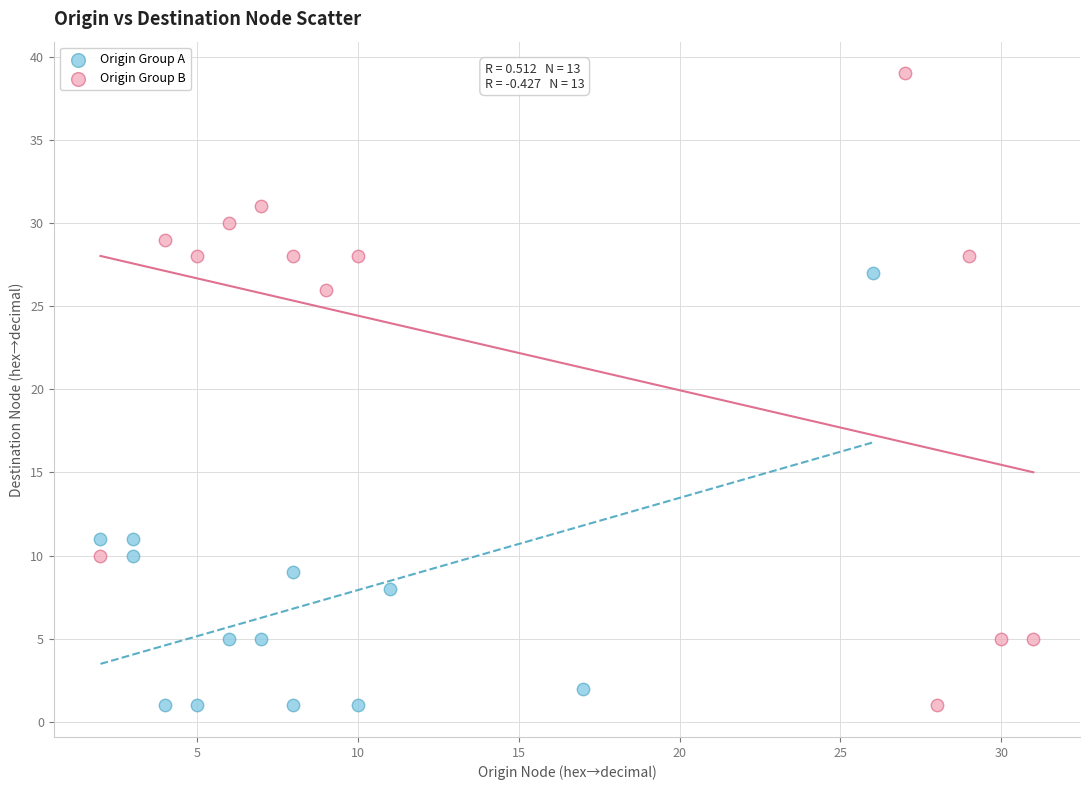

Which series has the widest spread of Y values?

Origin Group B